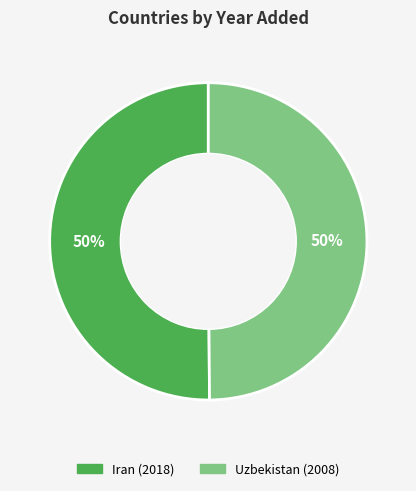

Is the sum of Iran and Uzbekistan greater than half?

Yes